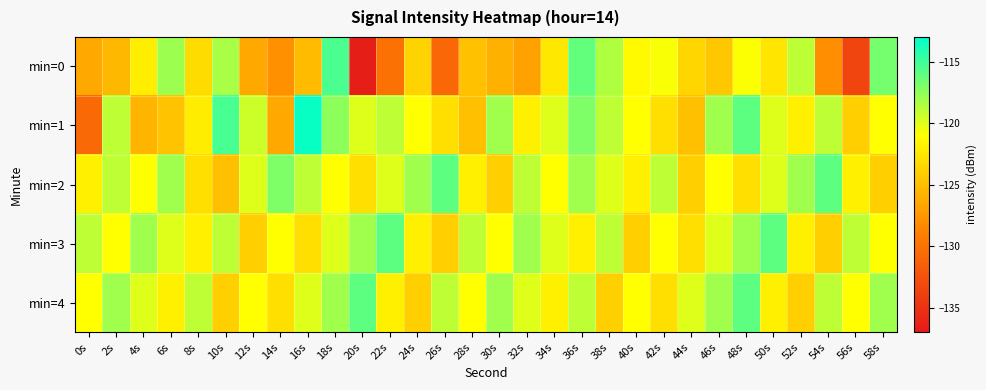

At how many categories does at least one series exceed -134?

30